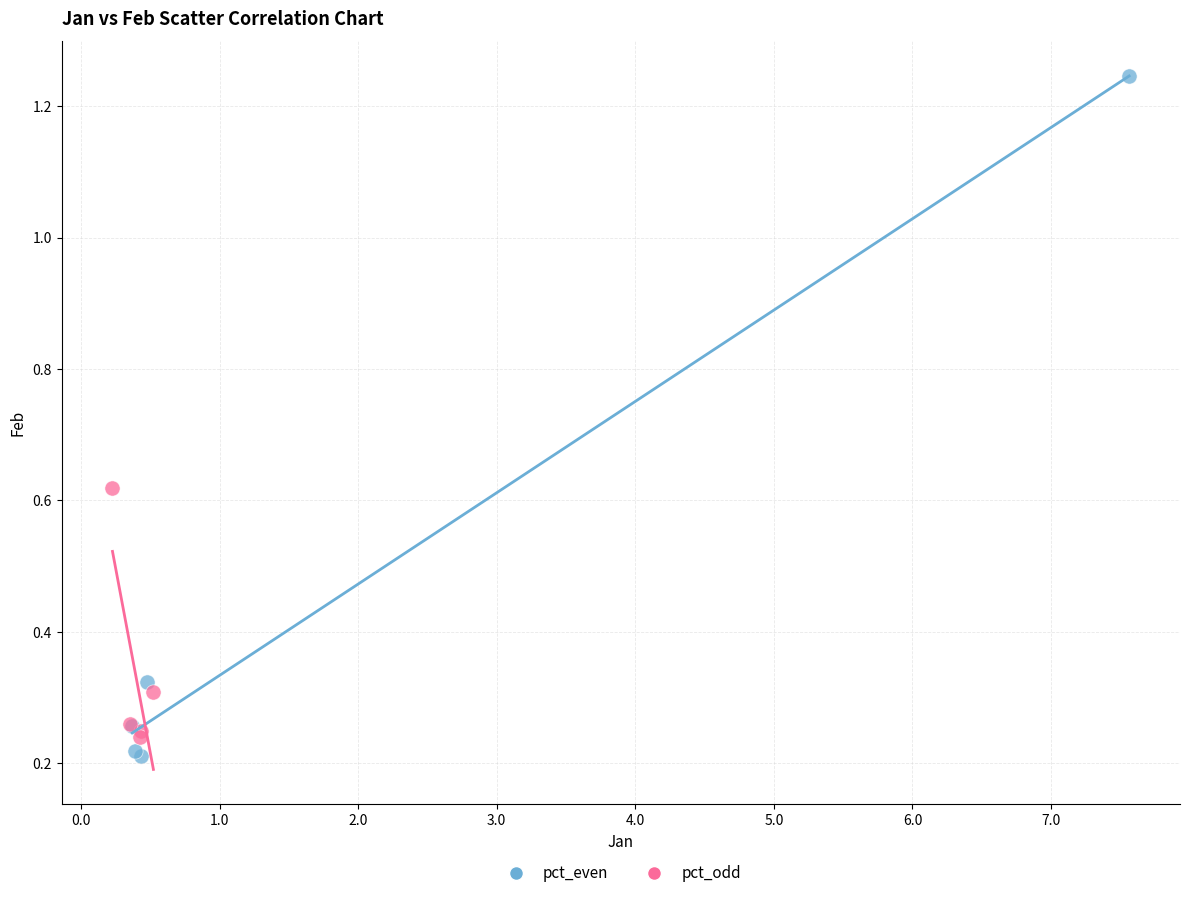

What are all the series names shown in the legend?

pct_even, pct_odd